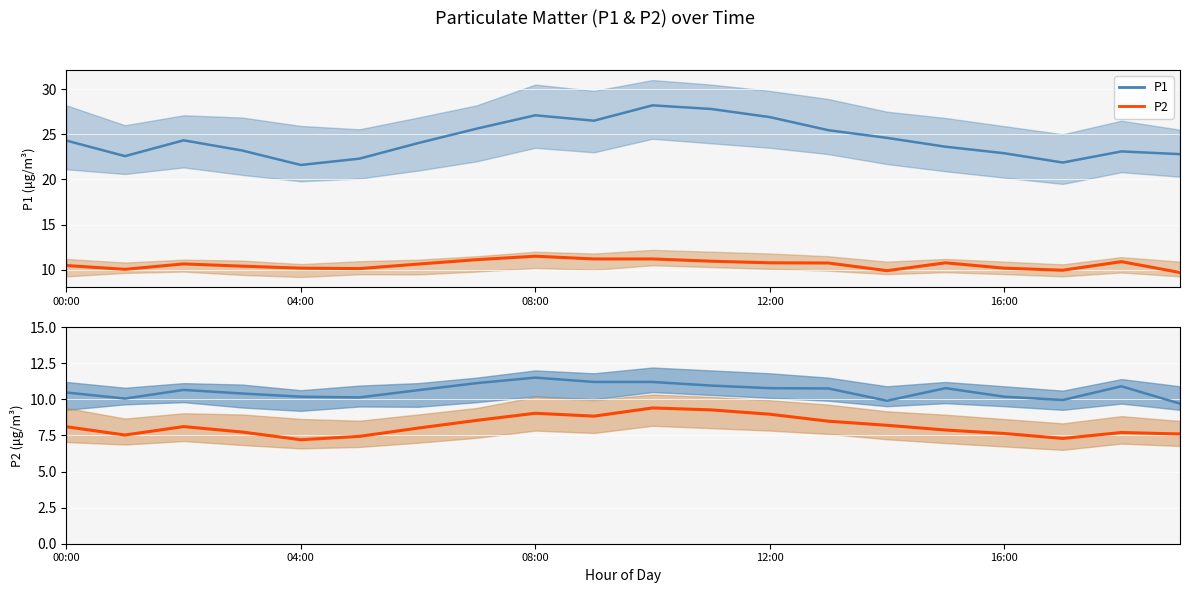

What is the average value of the P1 mean series?

24.4